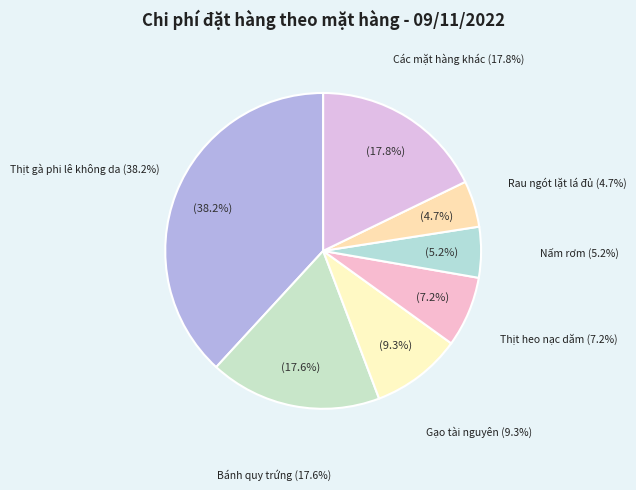

True or false: Rau ngót lặt lá đủ accounts for 20% of the total.

False